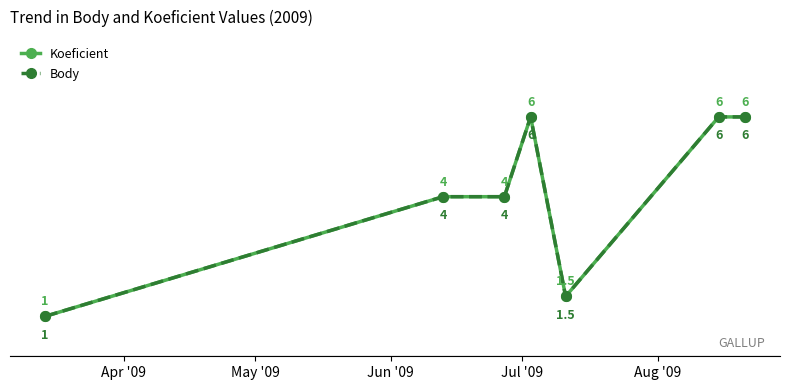

Is this an area chart (filled region under the line)?

No